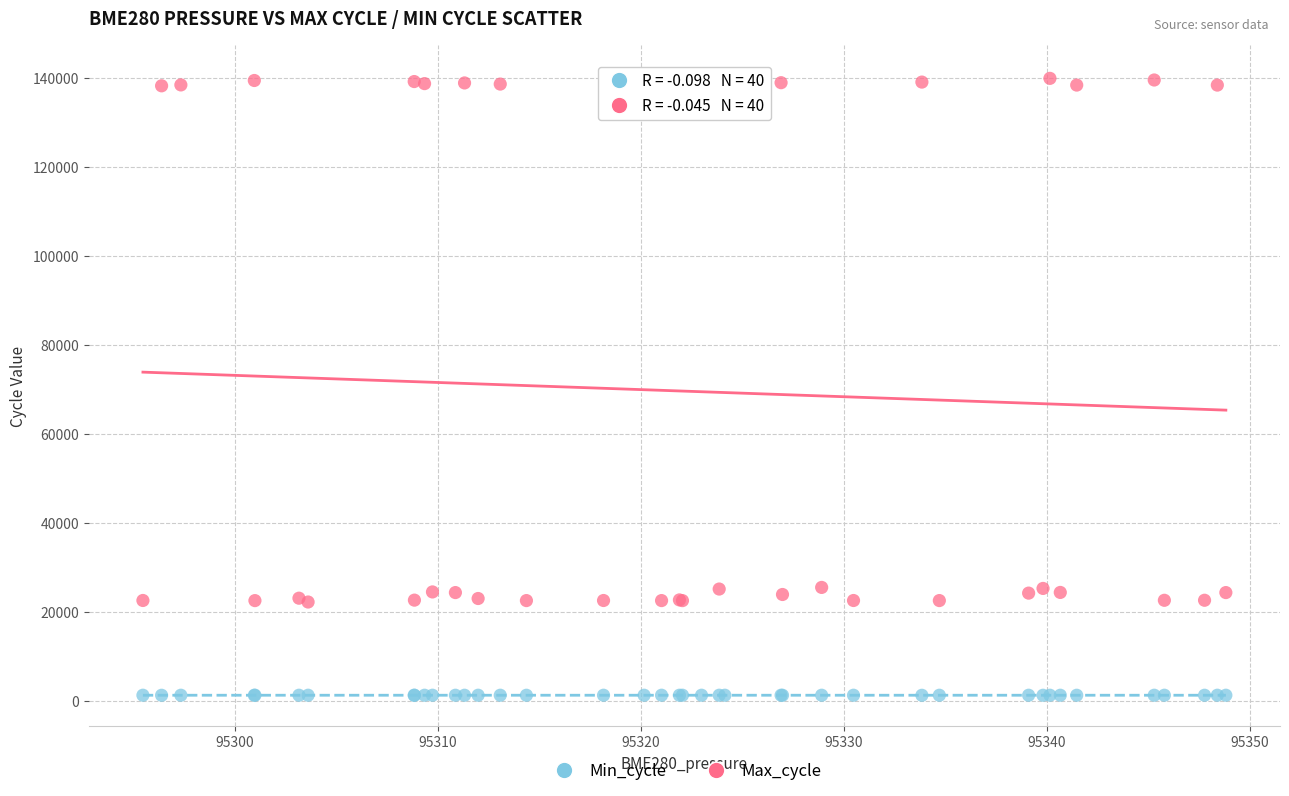

Which series has the widest spread of Y values?

Max_cycle